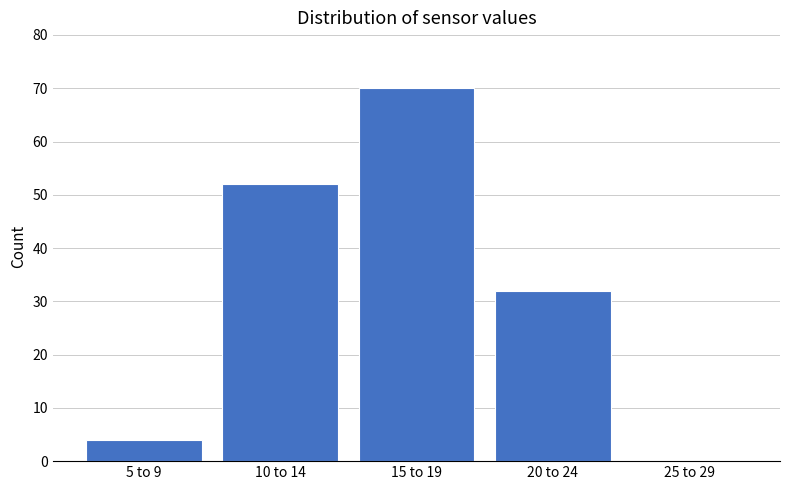

Reading right to left, list all the values displayed in this chart.

25 to 29=0	20 to 24=32	15 to 19=70	10 to 14=52	5 to 9=4